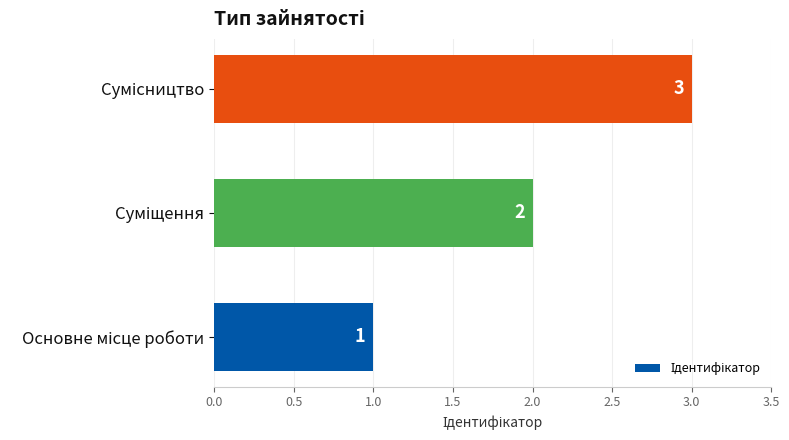

How many values are between 1 and 3?

3